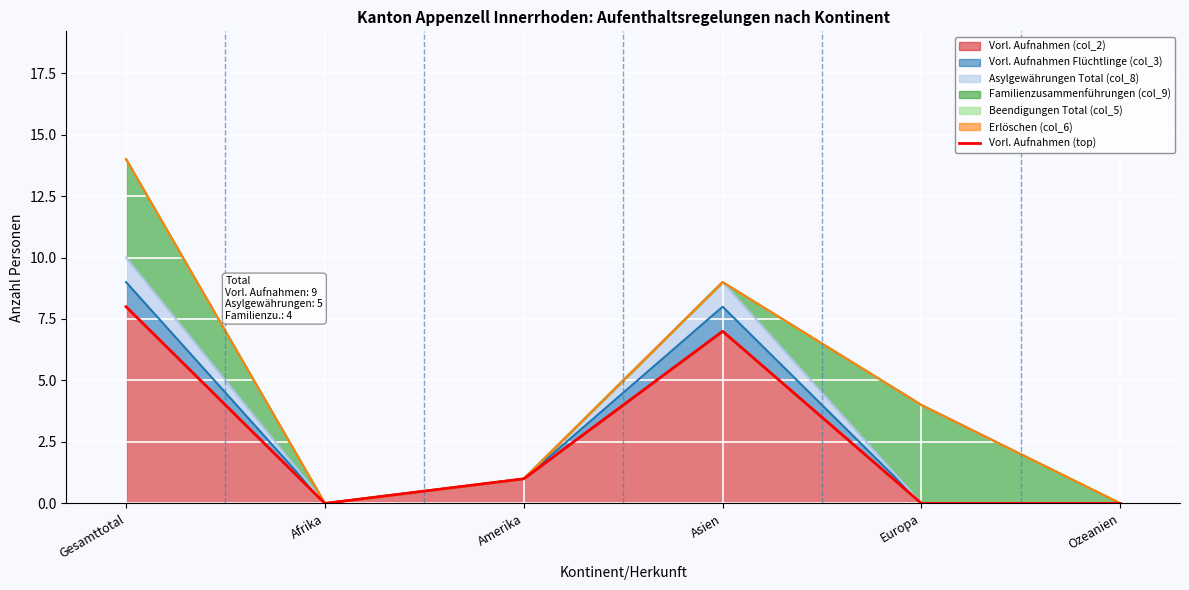

Where is the data nearest to the value 4?

Amerika